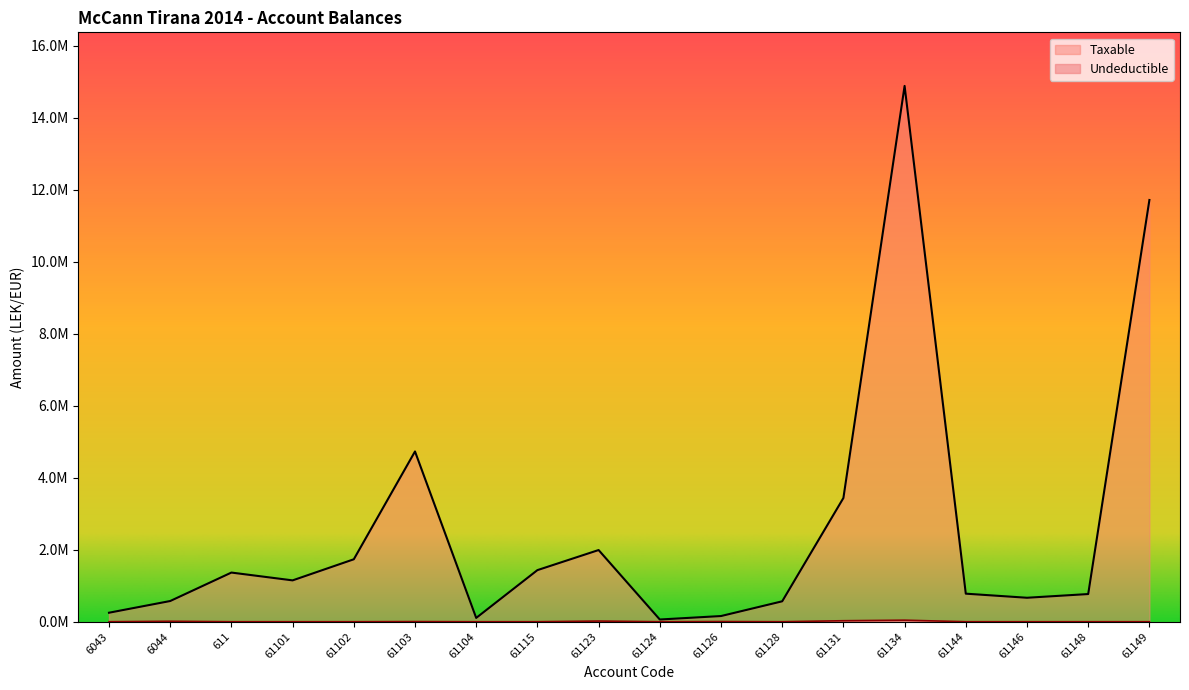

What is the label of the 10th point from the left?

61124